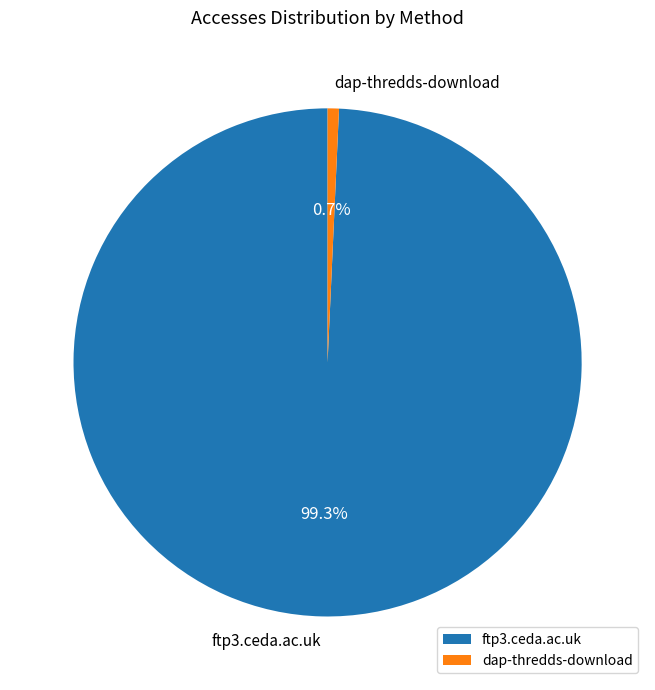

To the nearest percent, what portion does dap-thredds-download represent?

1%